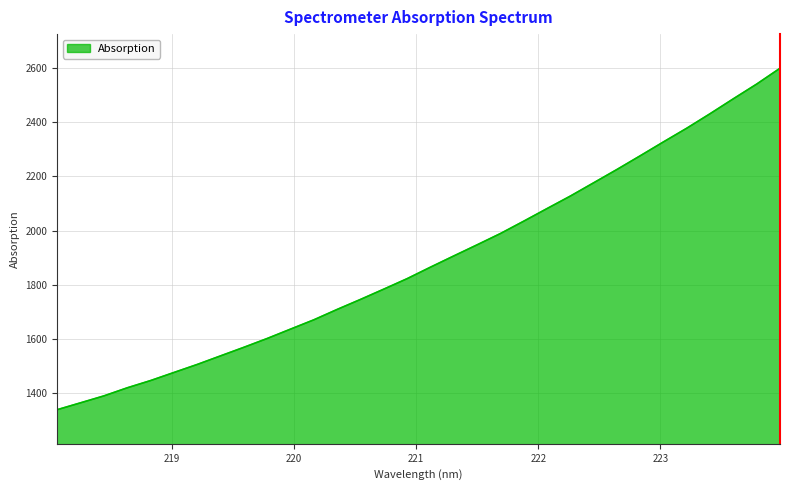

What is the greatest value displayed?

2600.1